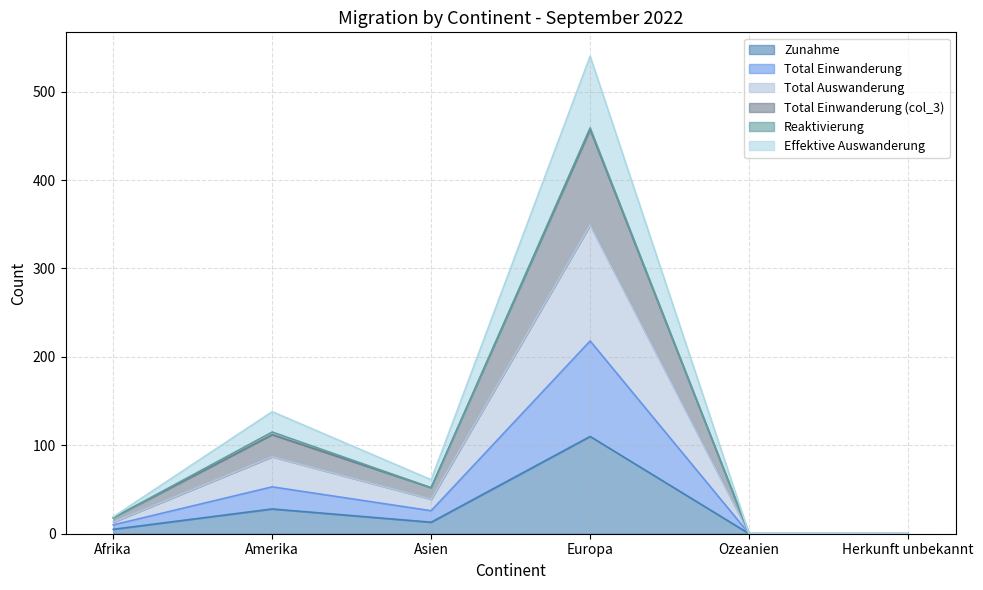

Does the chart display data point markers on the line(s)?

No